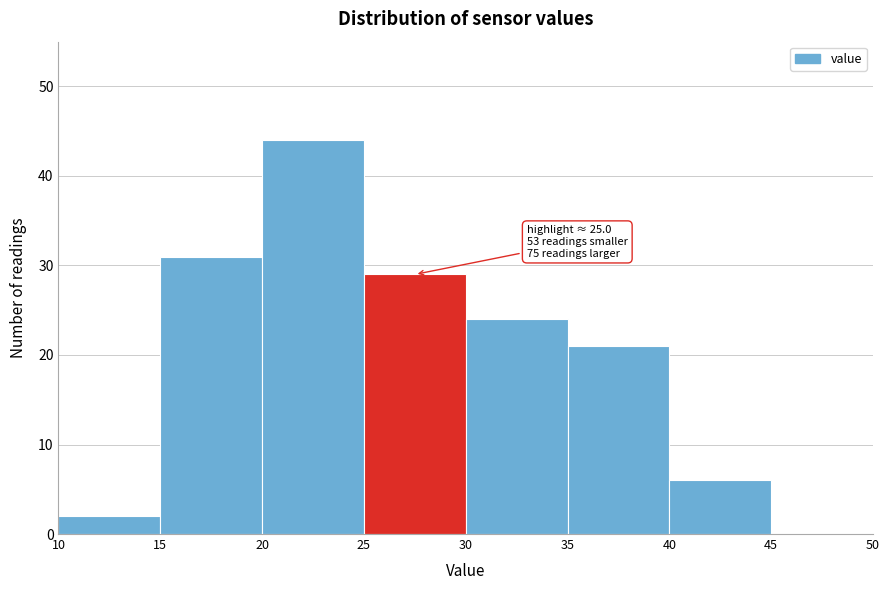

Which range on the x-axis has the tallest bar?

20 to 25